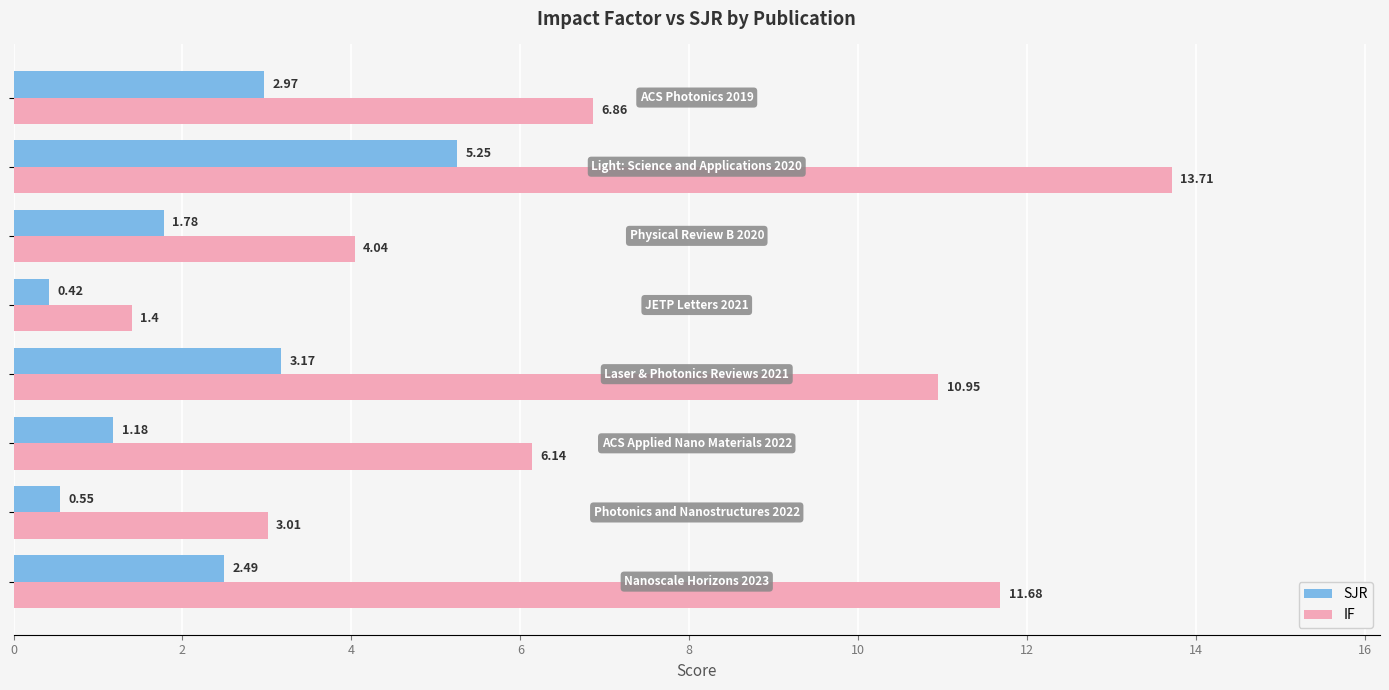

List the series in order of their overall mean, highest first.

IF, SJR